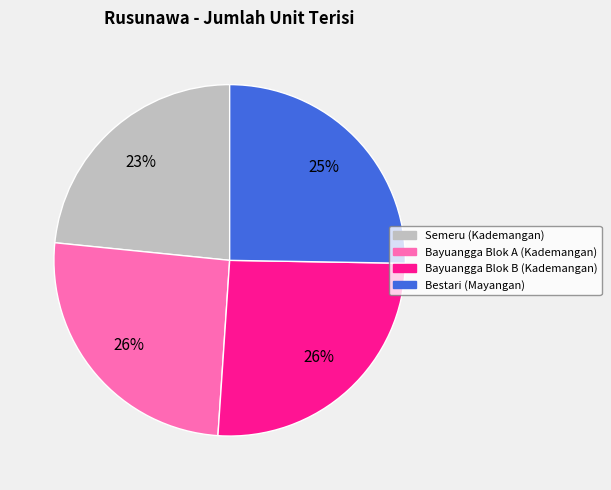

Combined, do Bayuangga Blok A (Kademangan) and Bayuangga Blok B (Kademangan) account for over 50%?

Yes